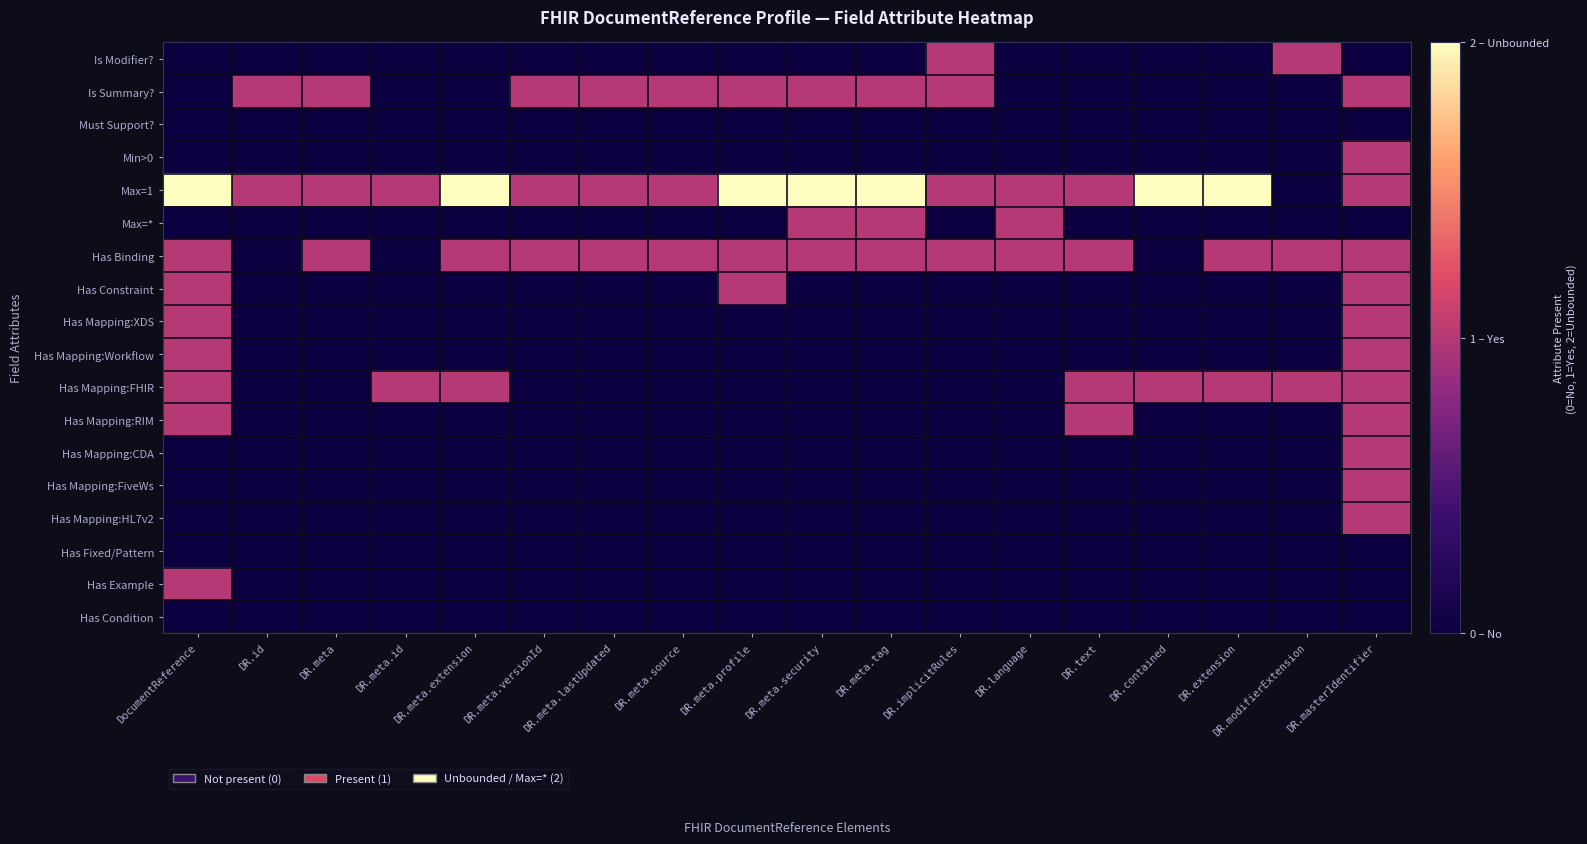

At how many categories does at least one series exceed 0?

18